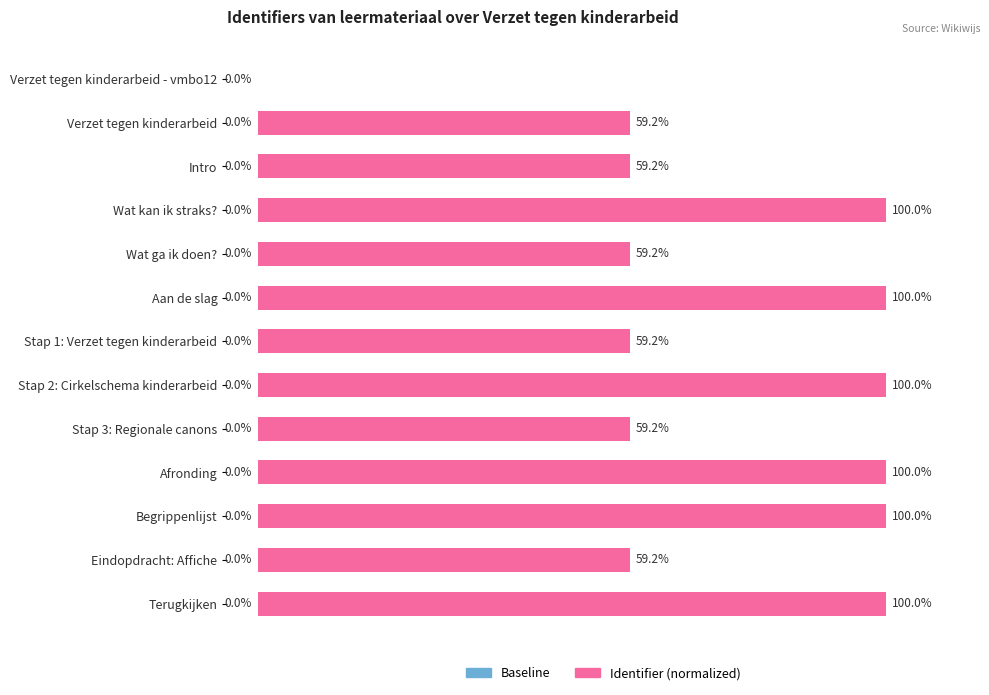

Between Verzet tegen kinderarbeid - vmbo12 and Intro, which is larger?

Intro